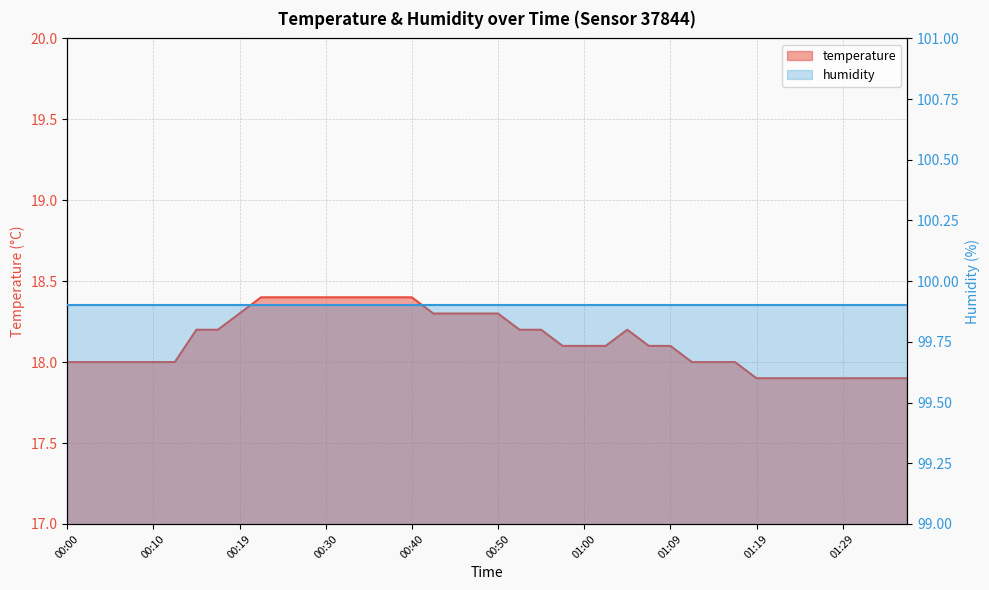

What is the ratio of the value at 00:17 to the value at 00:45?

1.0